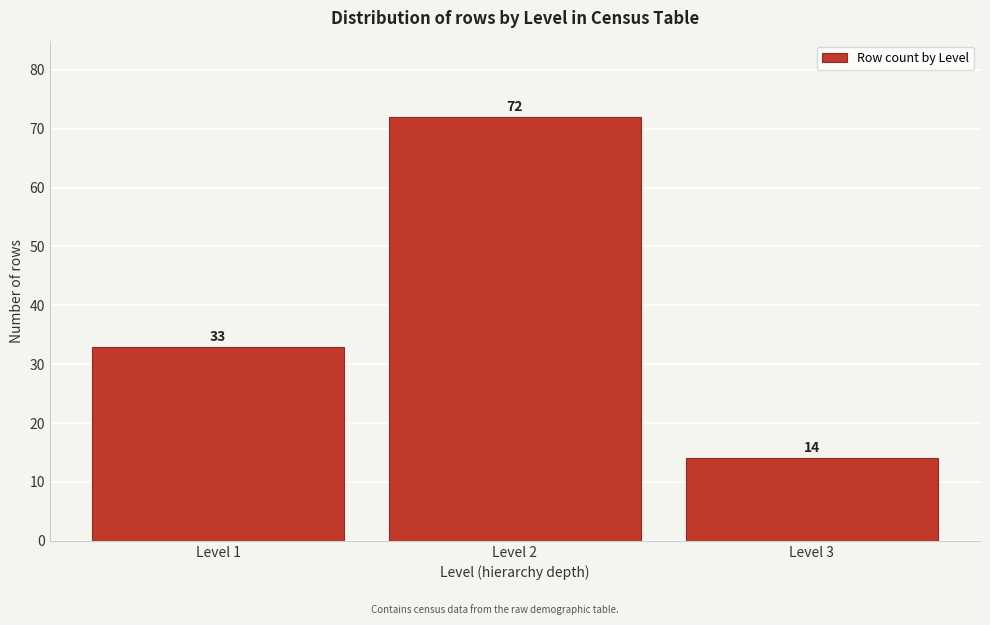

Reading left to right, extract all data points from this chart.

Level 1=33	Level 2=72	Level 3=14